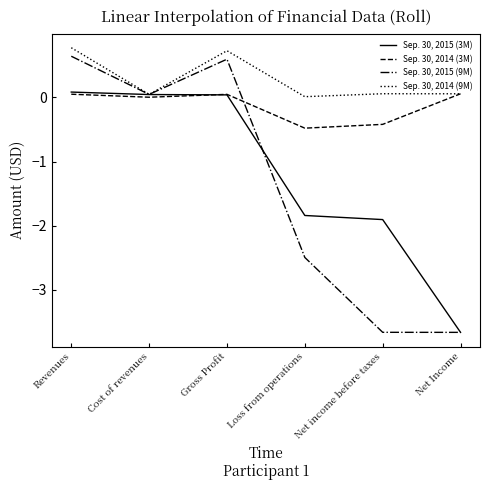

What is the total value across all series at Net income before taxes?

-5.9